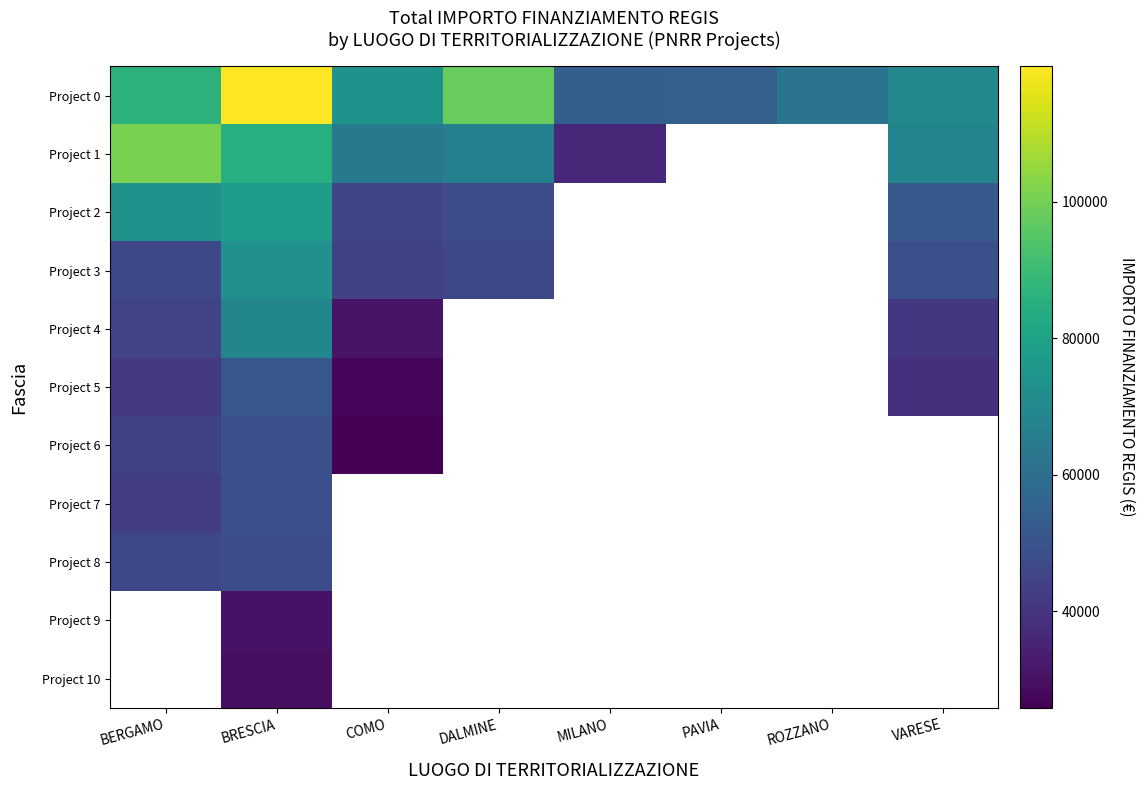

At which label does Project 7 reach its peak?

BRESCIA